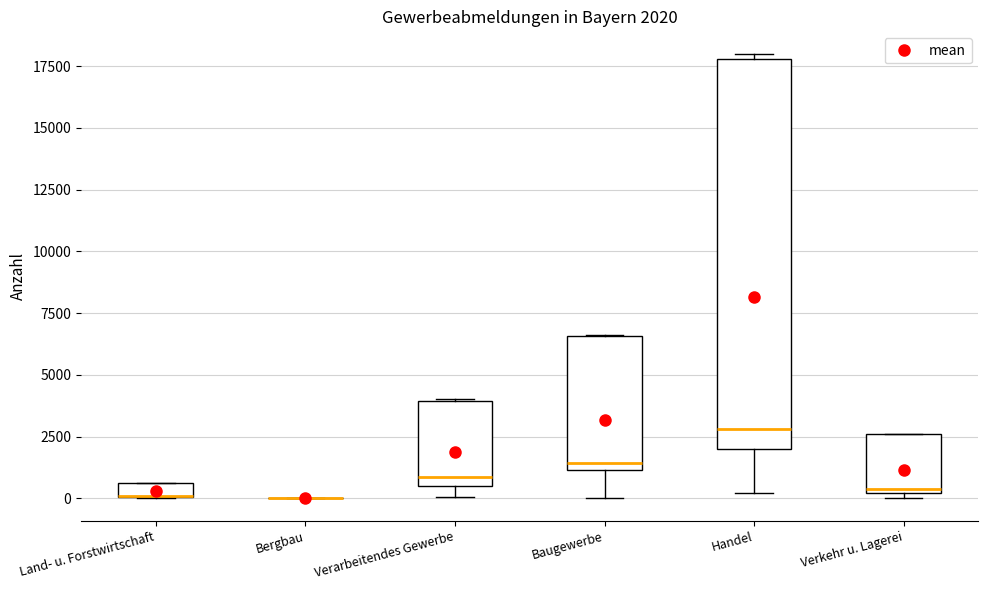

Comparing the boxes themselves (not the whiskers), which one is the tallest?

Handel